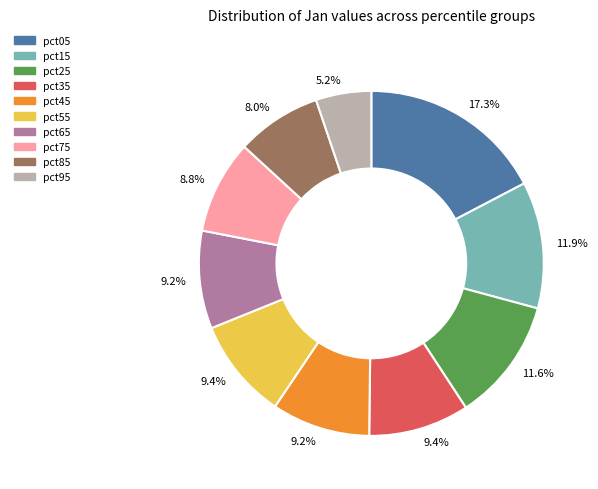

Is there a majority slice in this chart?

No